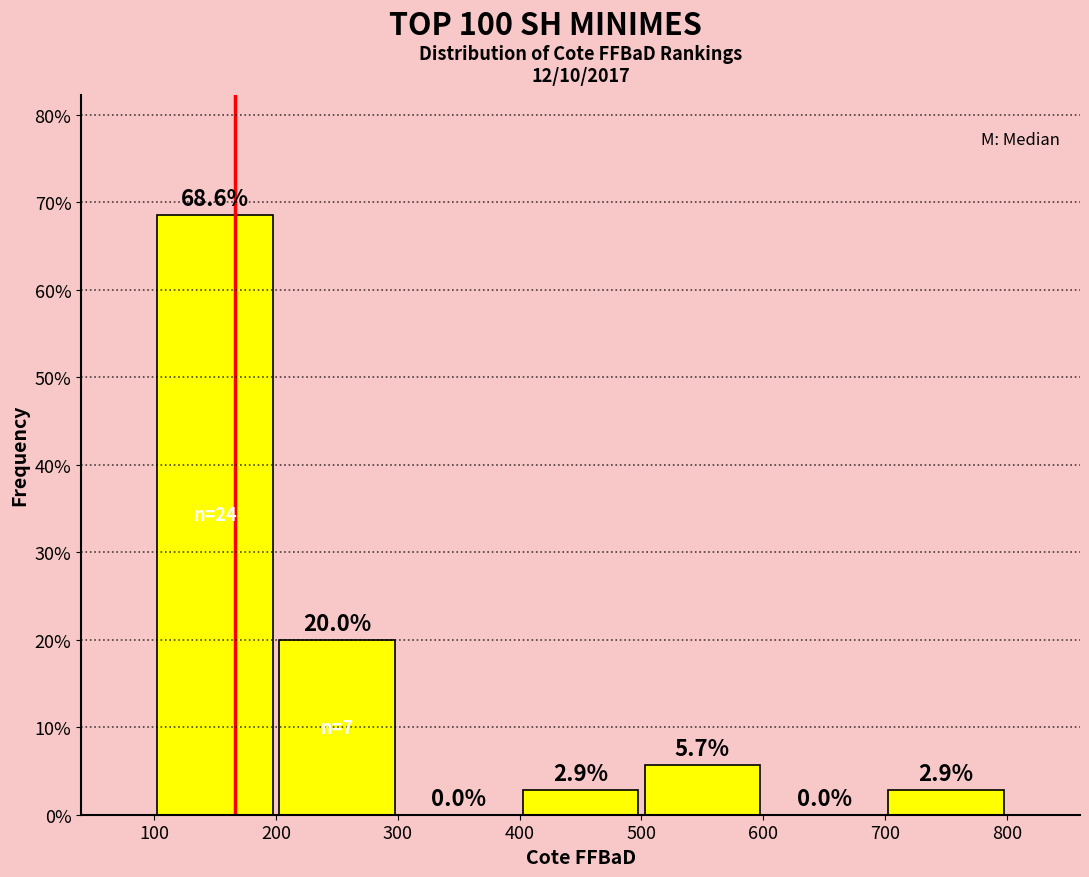

How tall is the bar that spans 400 to 500 on the x-axis?

2.9